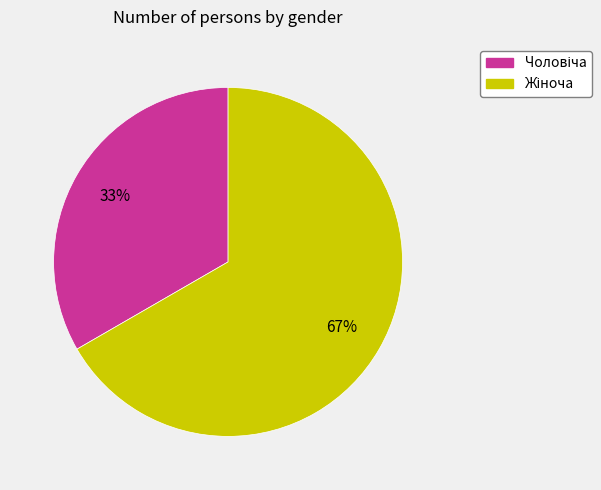

Does any single category account for the majority?

Yes